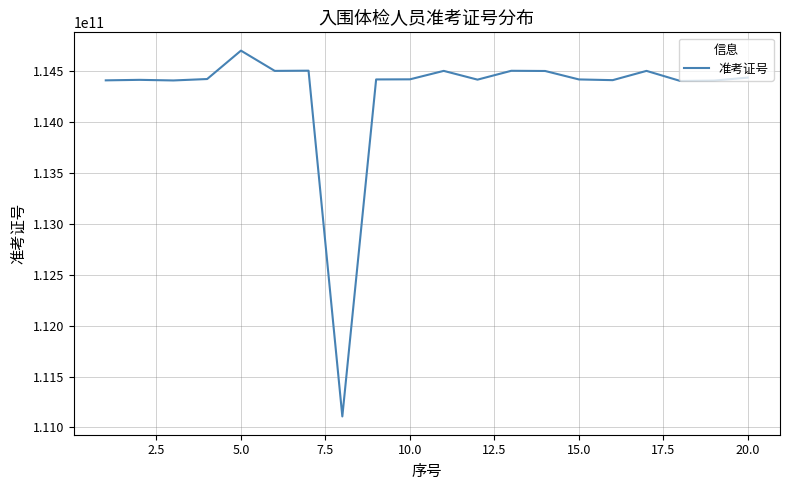

What is the greatest value displayed?

114701014049